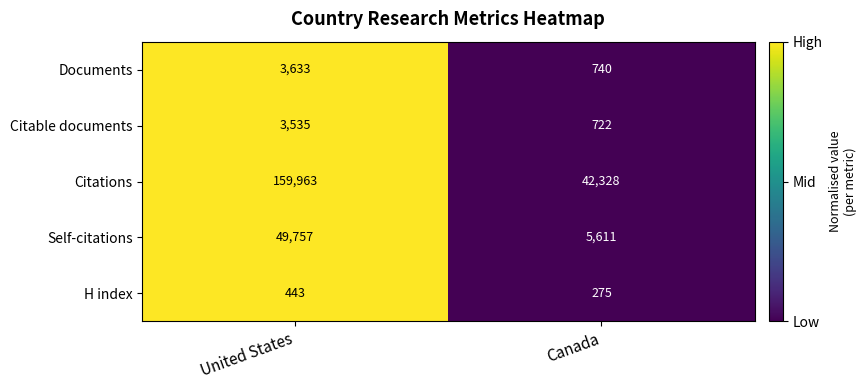

Count the number of data series in this chart.

5